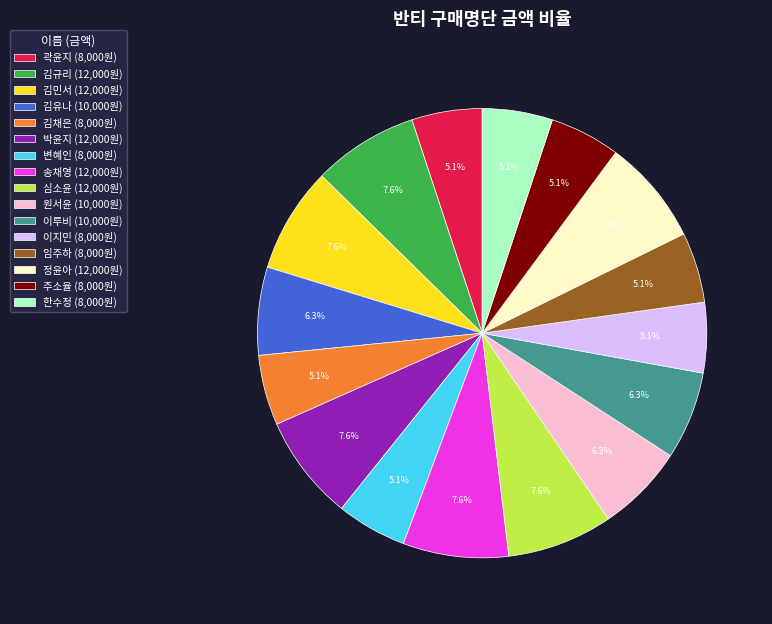

To the nearest percent, what portion does 김규리 represent?

8%